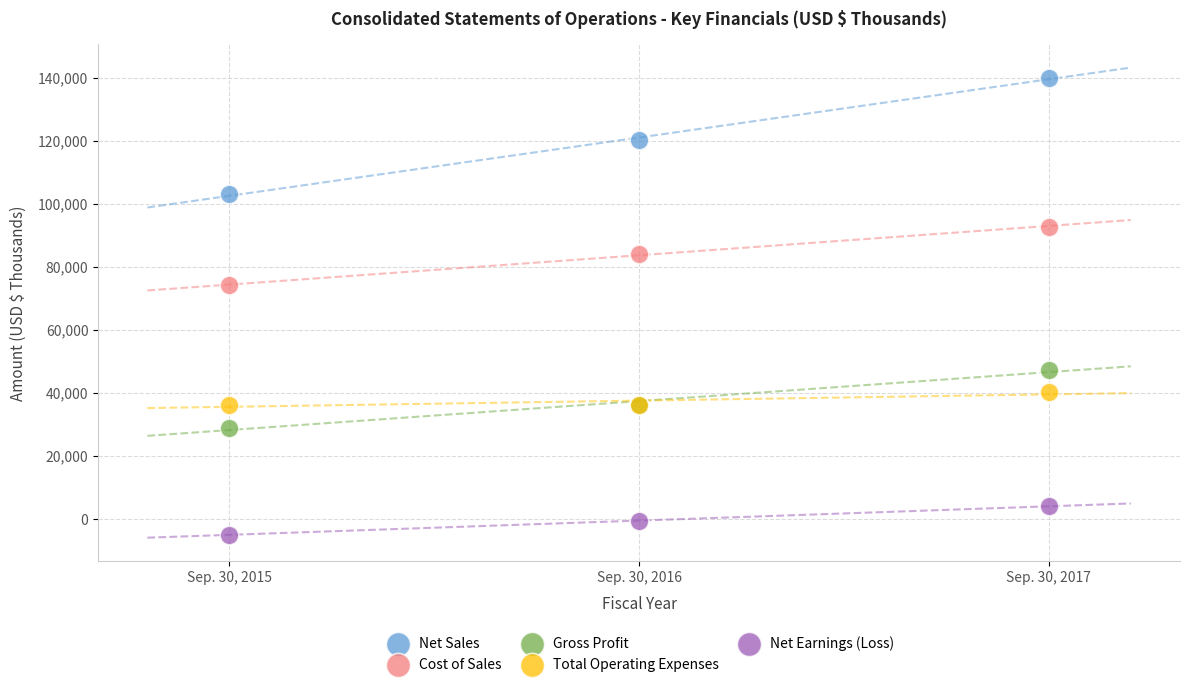

Across all series, what Y value is closest to 67447?

74111